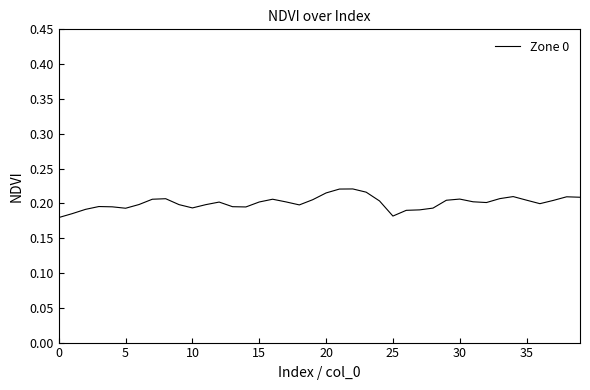

What is the average value?

0.2